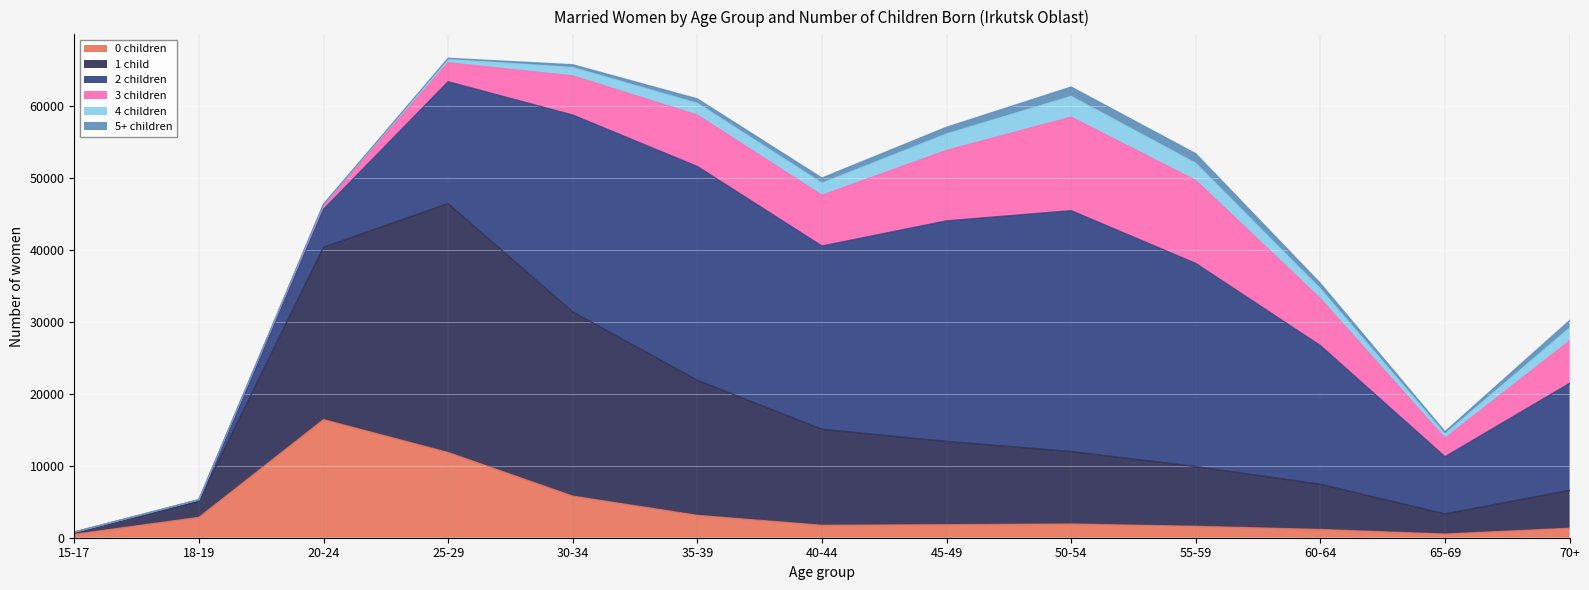

Rank the categories by 5+ children value from highest to lowest.

55-59, 50-54, 70+, 45-49, 60-64, 40-44, 35-39, 30-34, 65-69, 25-29, 20-24, 15-17, 18-19